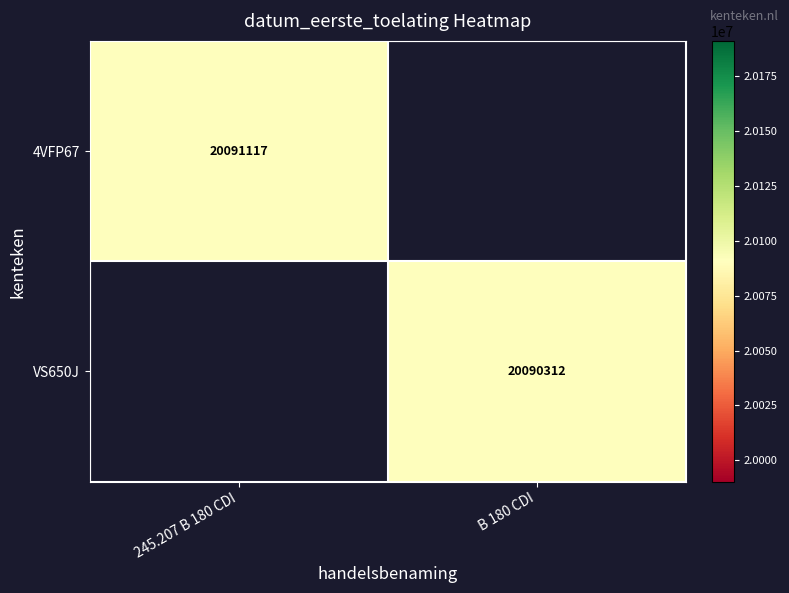

Is it true that VS650J equals 20090312 at B 180 CDI?

True